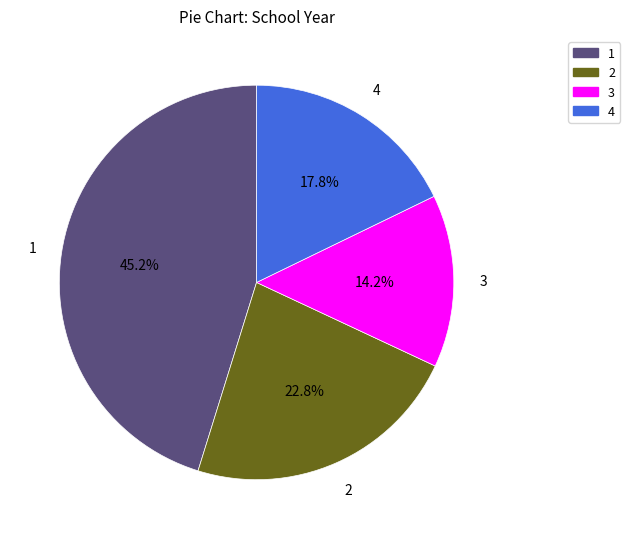

Which slice is the smallest?

3